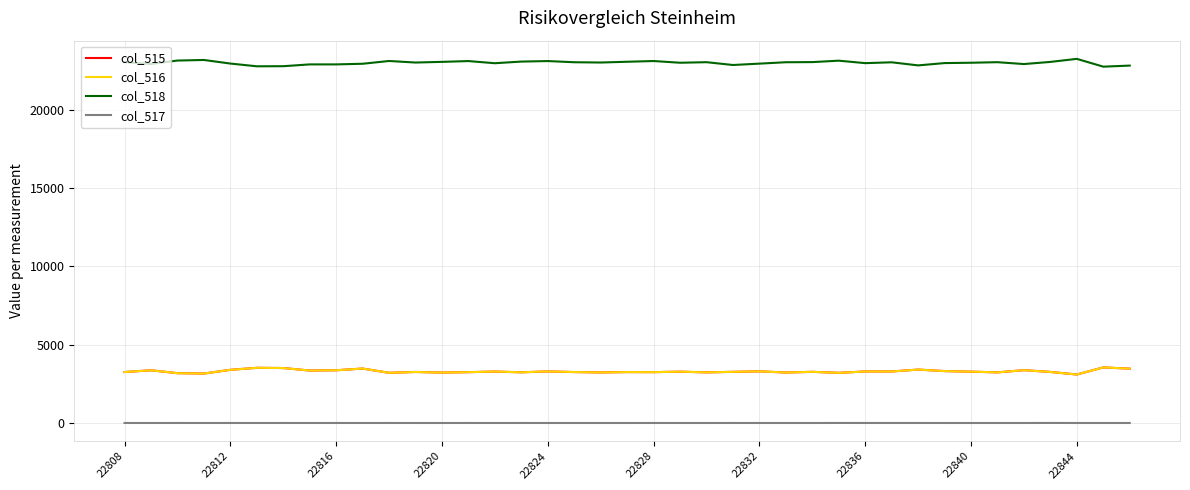

Which series has the largest total across all categories?

col_518